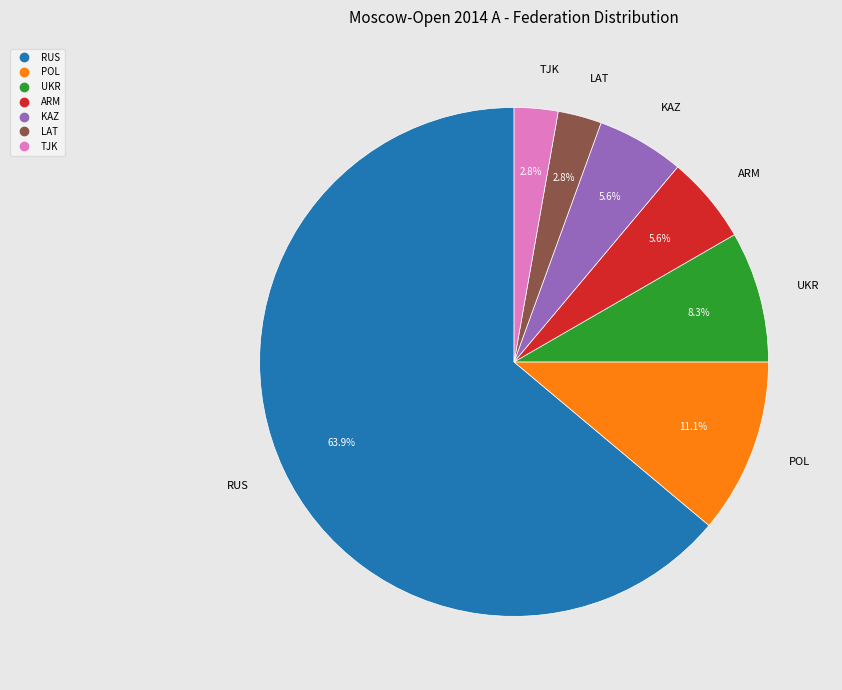

Does any single category account for the majority?

Yes